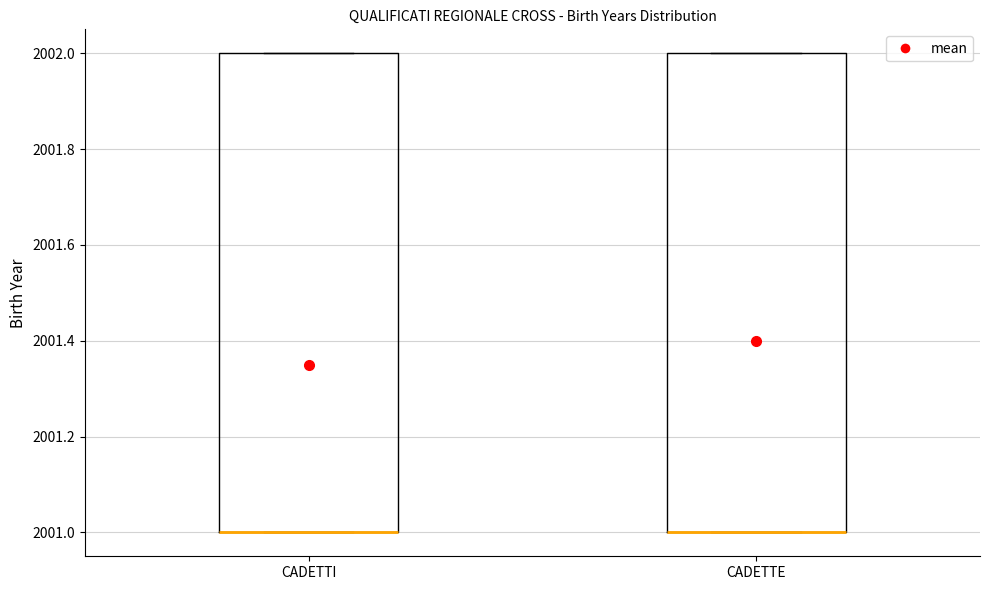

Reading left to right, read every box against the y-axis: the position of its median line, the range the box covers, and the ends of its whiskers. The values are not printed on the chart, so give them approximately, as read against the axis.

CADETTI: median 2001 (drawn on the box's lower edge), box 2001 to 2002, whiskers 2001 to 2002
CADETTE: median 2001 (drawn on the box's lower edge), box 2001 to 2002, whiskers 2001 to 2002